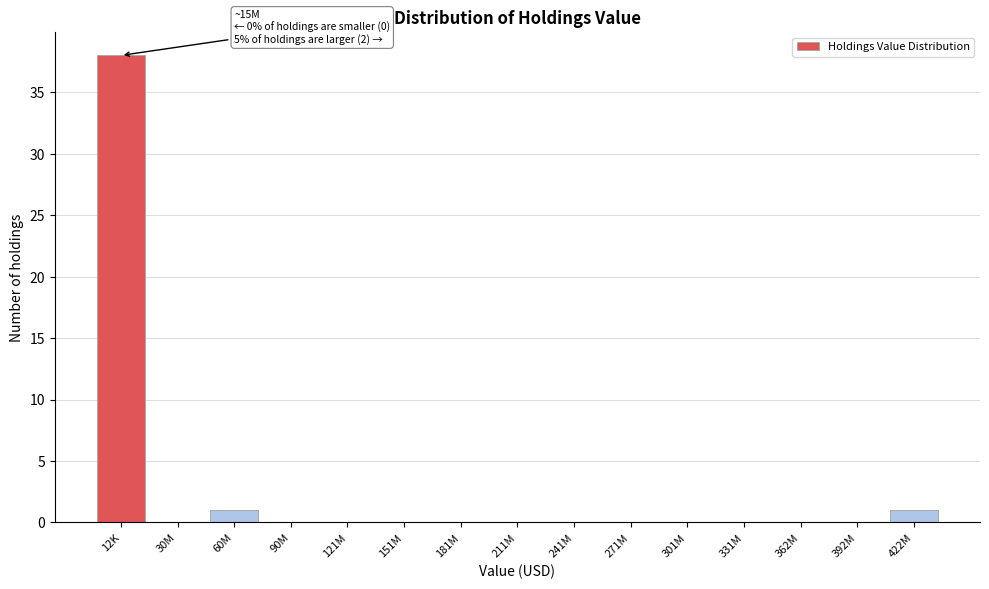

Reading right to left, transcribe all the data shown in this chart.

422M=1	392M=0	362M=0	331M=0	301M=0	271M=0	241M=0	211M=0	181M=0	151M=0	121M=0	90M=0	60M=1	30M=0	12K=38